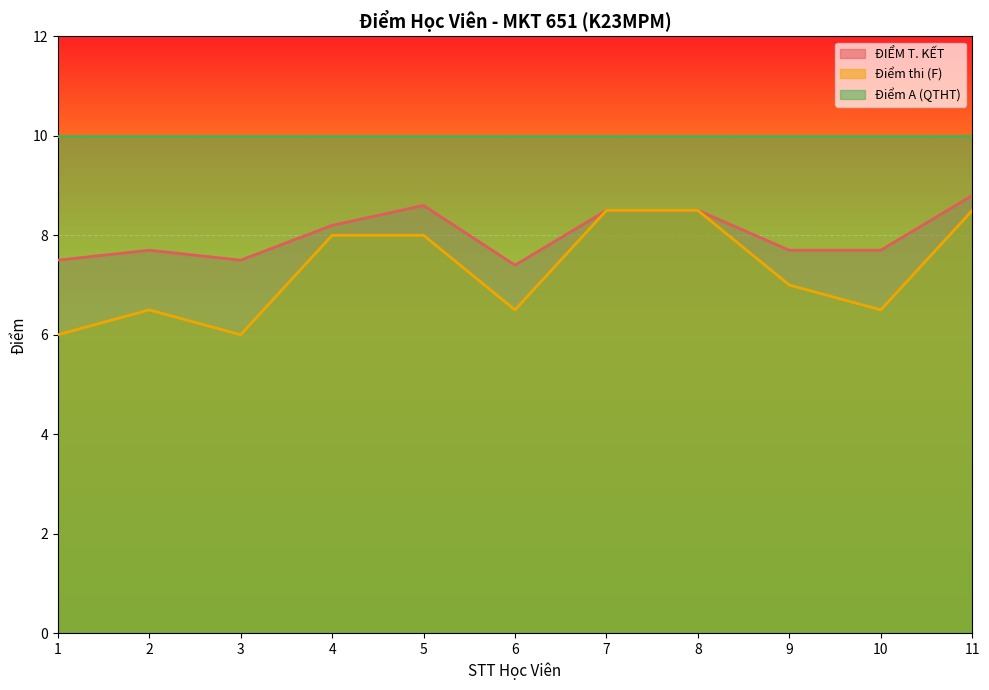

What is the difference between the maximum and minimum values in the ĐIỂM T. KẾT series?

1.4